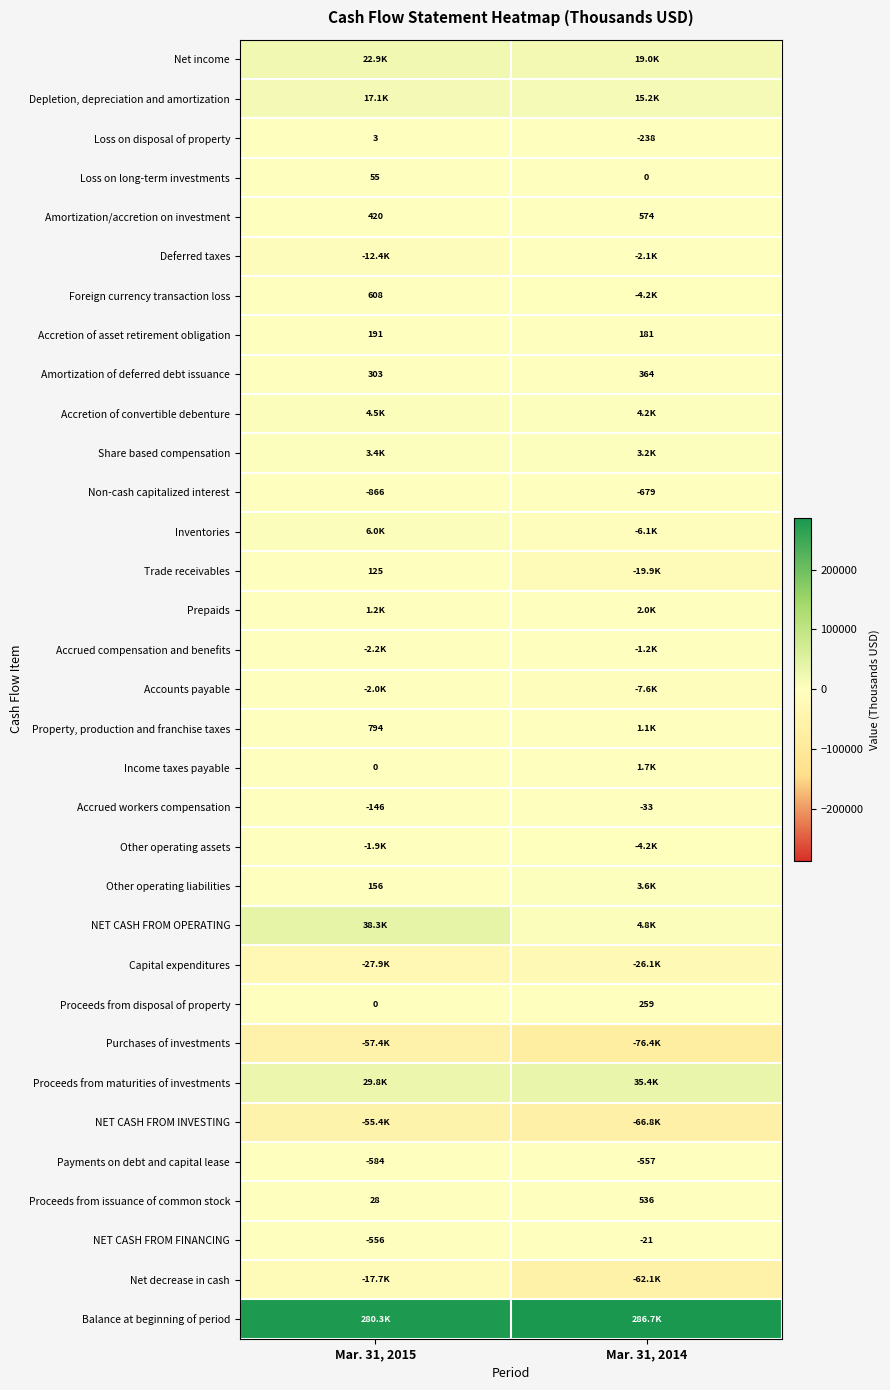

What is the approximate value of Amortization of deferred debt issuance at Mar. 31, 2015?

303